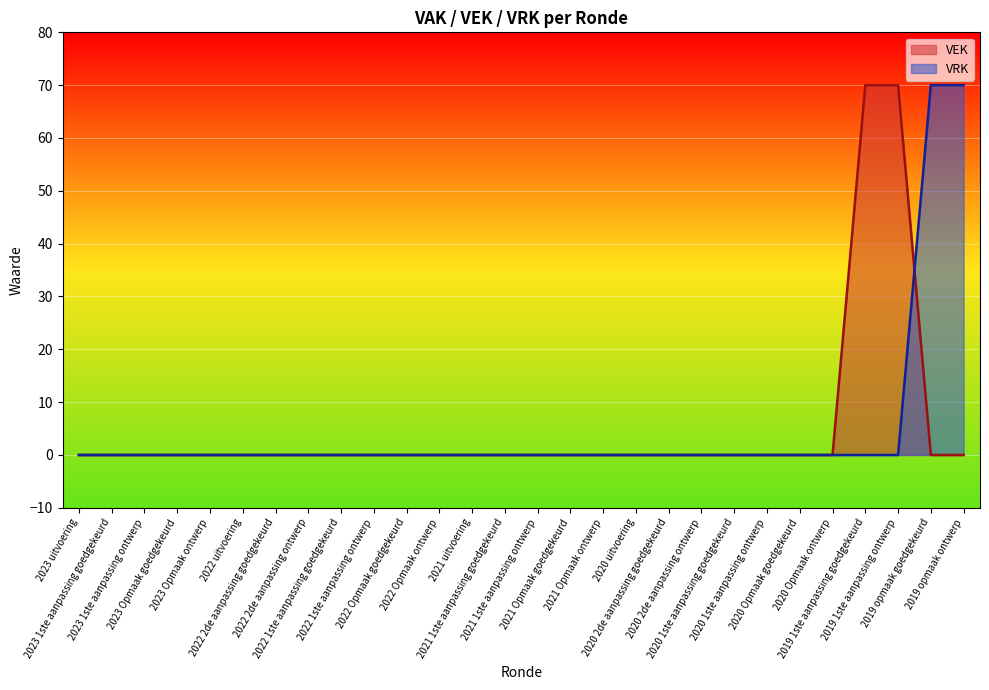

The VEK series shows 0 at 2020 uitvoering. True or false?

True